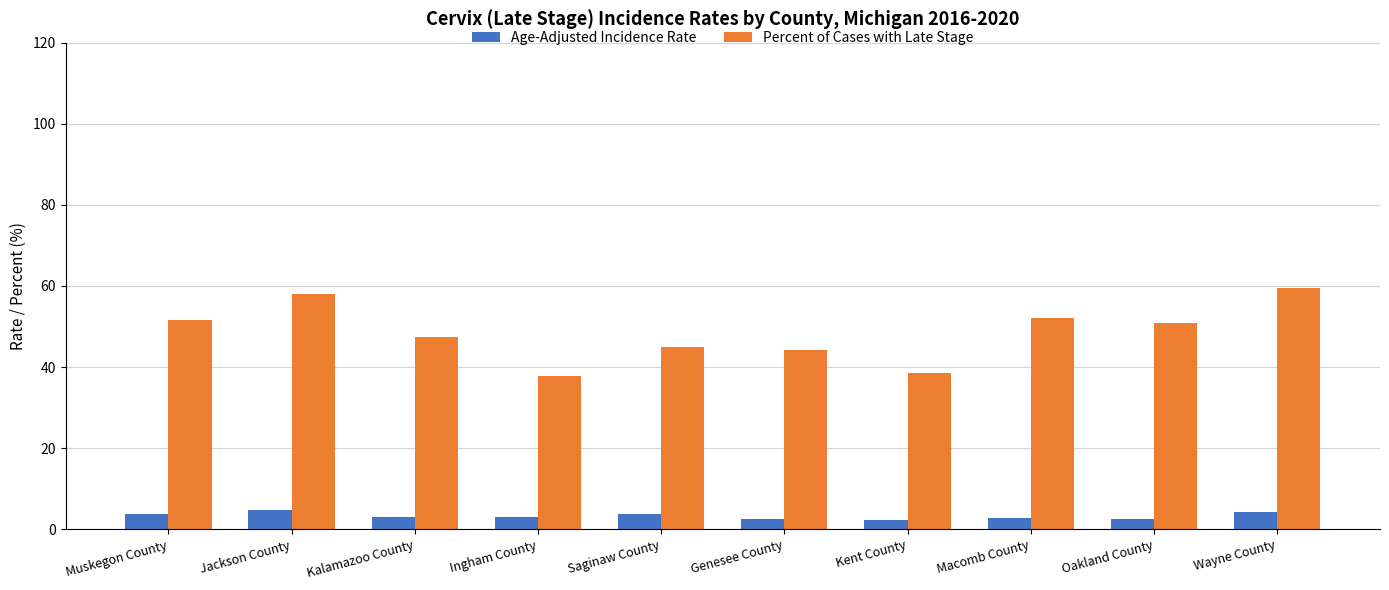

List the series in order of their peak value, highest first.

Percent of Cases with Late Stage, Age-Adjusted Incidence Rate